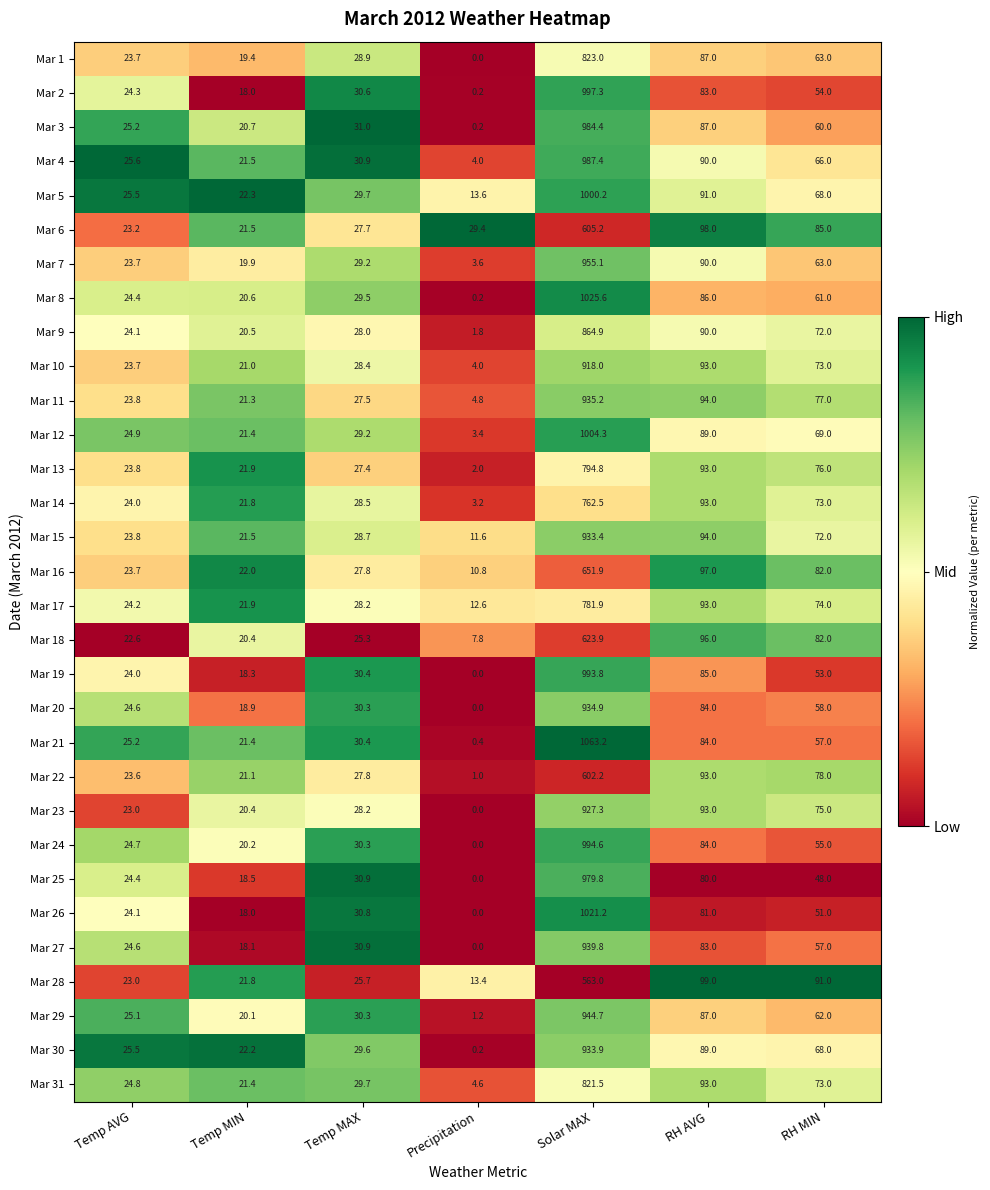

What is the sum of all Mar 5 values?

1250.3